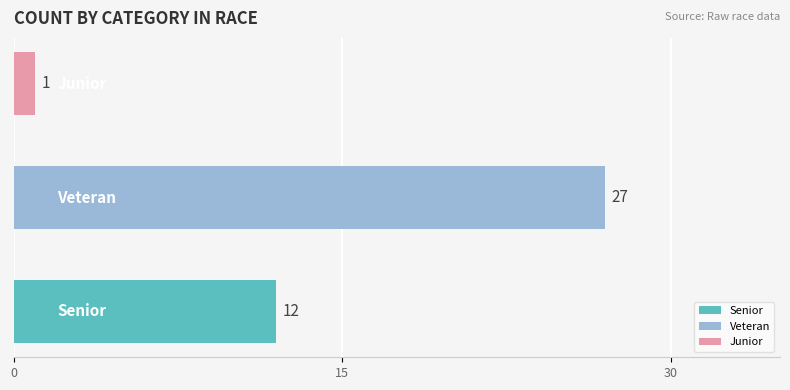

Are the bars grouped side by side (vs. stacked)?

No